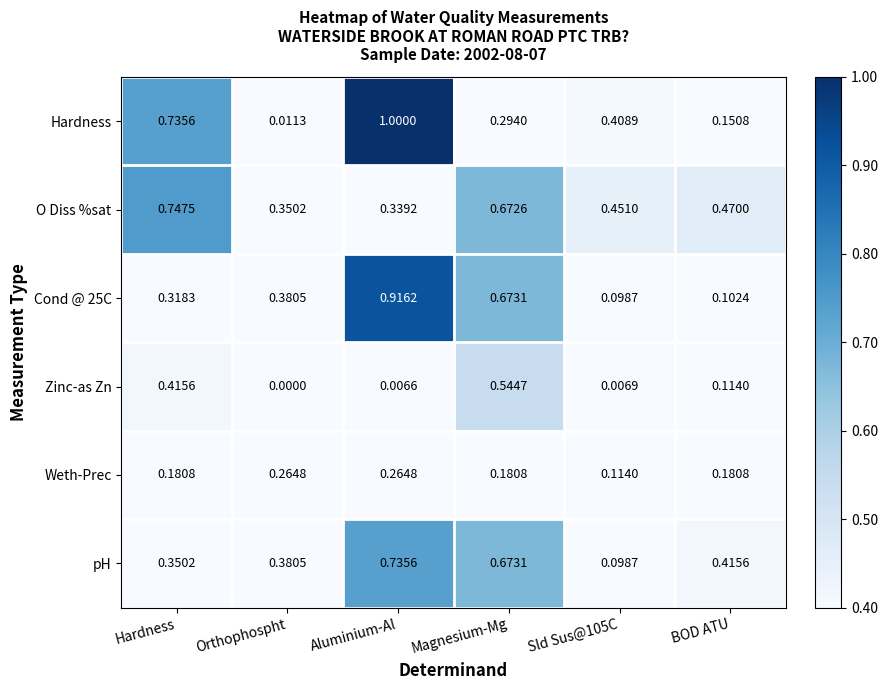

At Aluminium-Al, list the series in order from largest to smallest.

Hardness, Cond @ 25C, pH, O Diss %sat, Weth-Prec, Zinc-as Zn